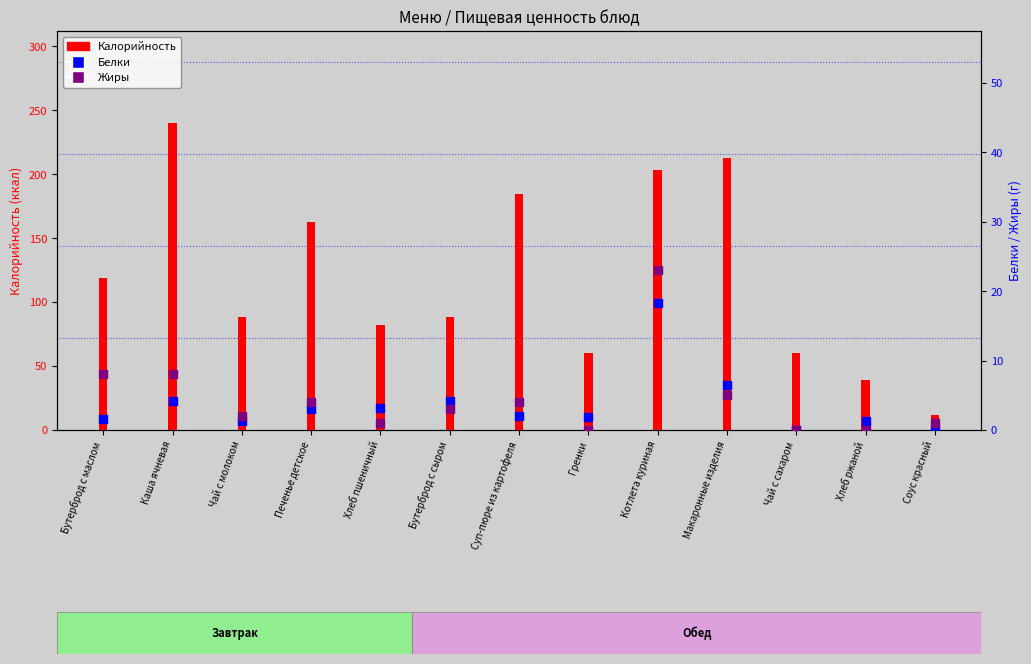

Which series has the largest Y range (max minus min)?

Калорийность